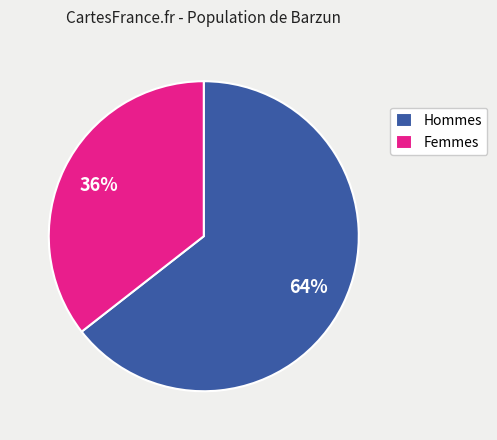

To the nearest percent, what is the average slice percentage?

50%